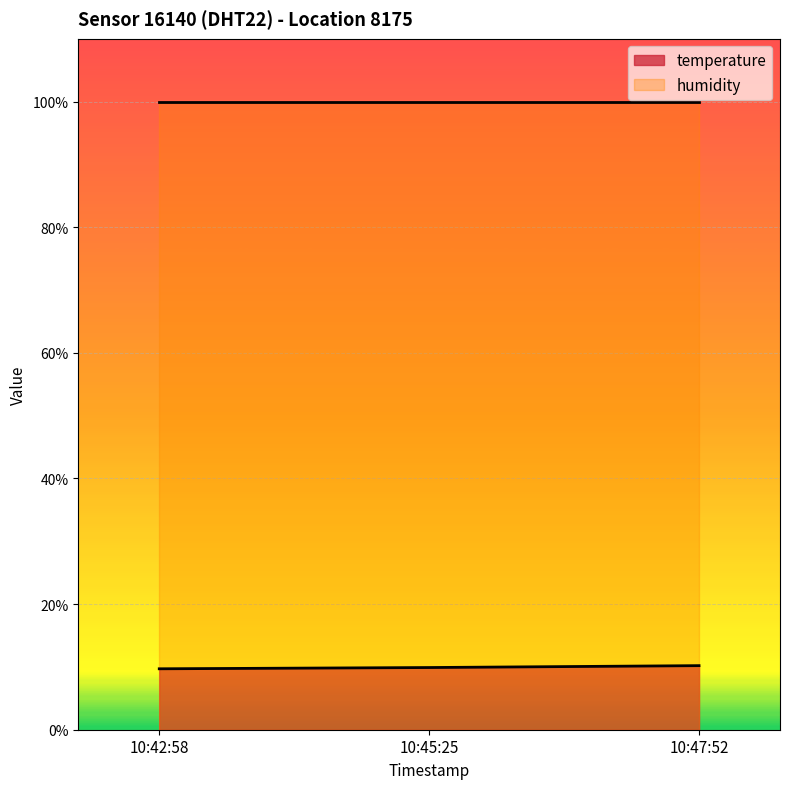

What is the total value across all series at 10:47:52?

110.1